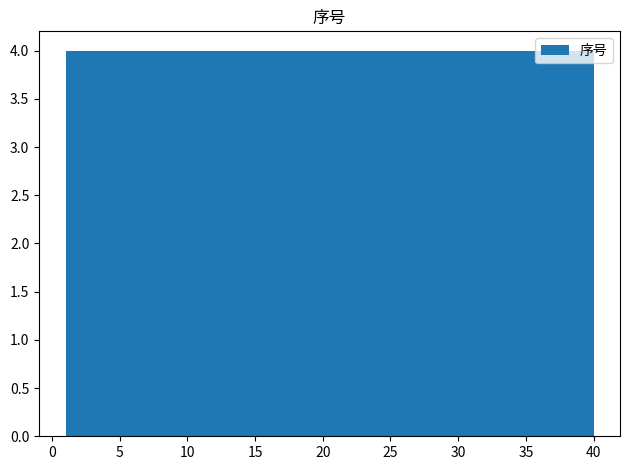

How tall is the bar that spans 32.2 to 36.1 on the x-axis? Neither the bar edges nor the heights are printed on the chart, so give them approximately, as read against the axes.

4